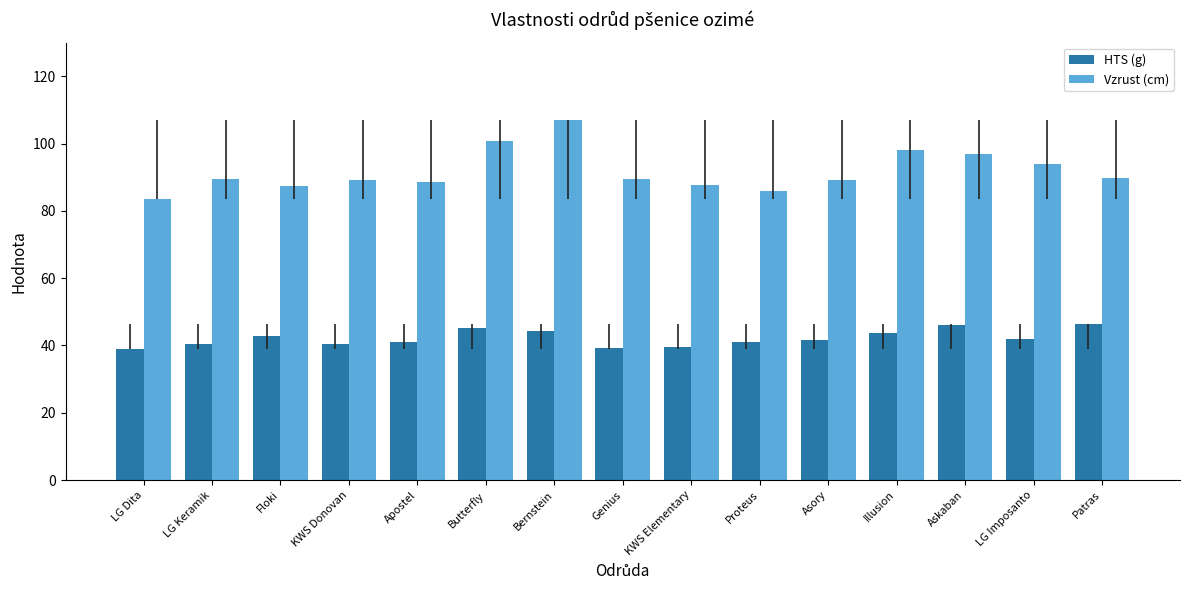

What is the total value across all series at Butterfly?

146.0